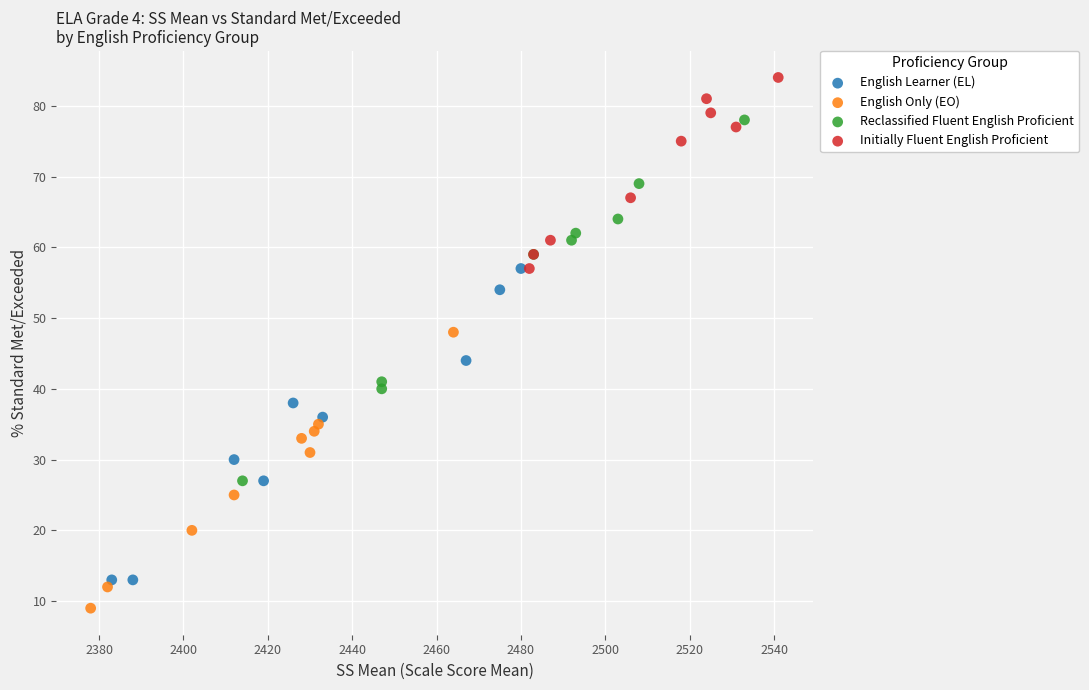

Which series reaches the maximum Y coordinate?

Initially Fluent English Proficient